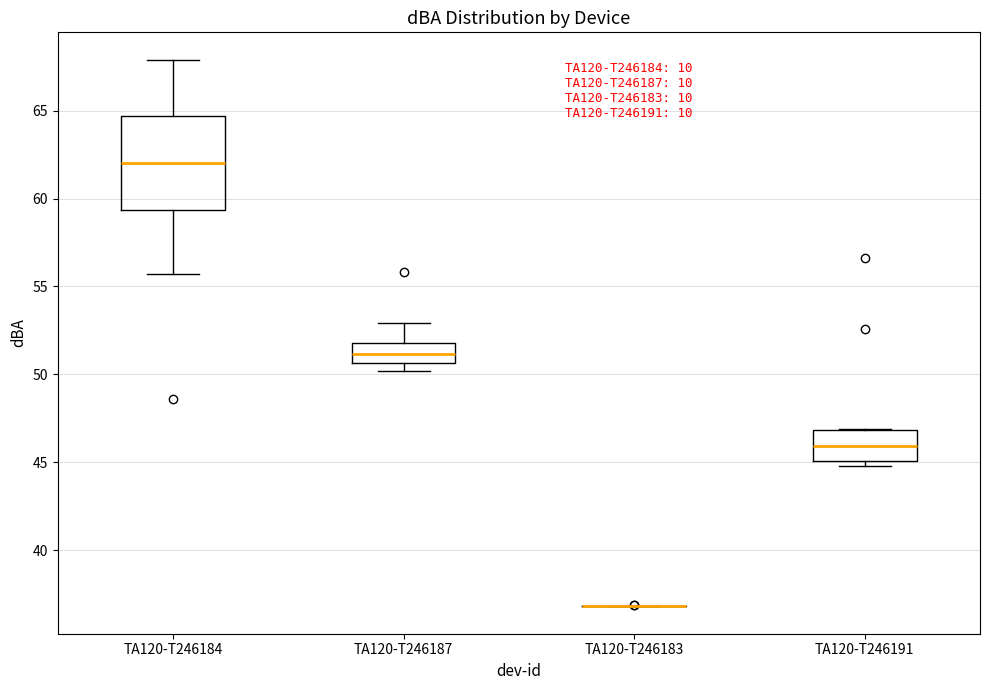

Where does the median line of the box for TA120-T246191 sit on the y-axis? The values are not printed on the chart, so give them approximately, as read against the axis.

46.0